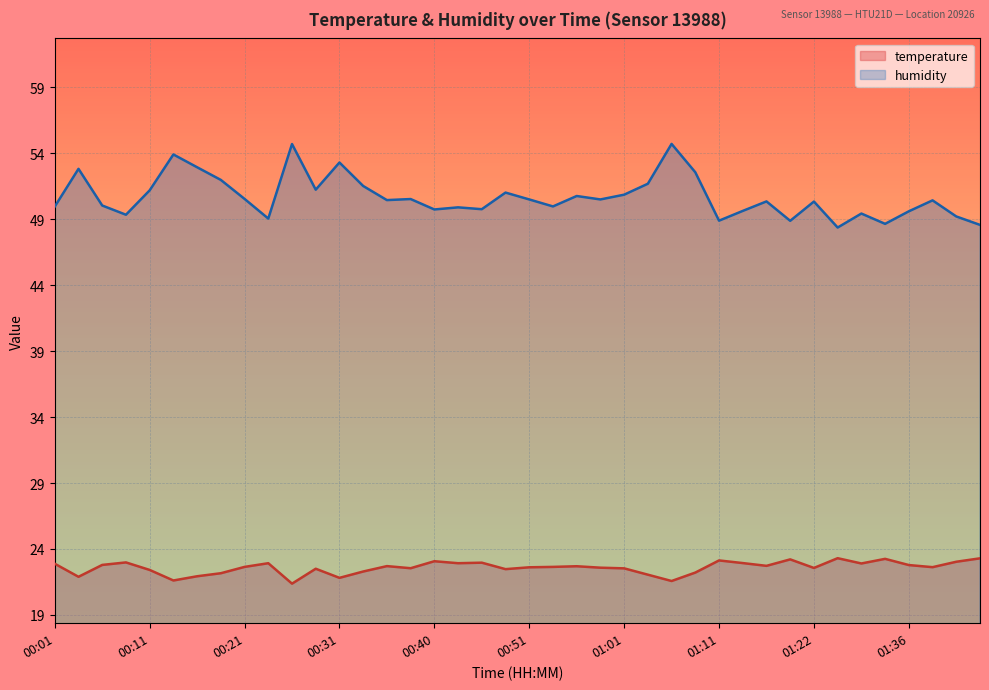

What is the lowest value of the humidity series?

48.4